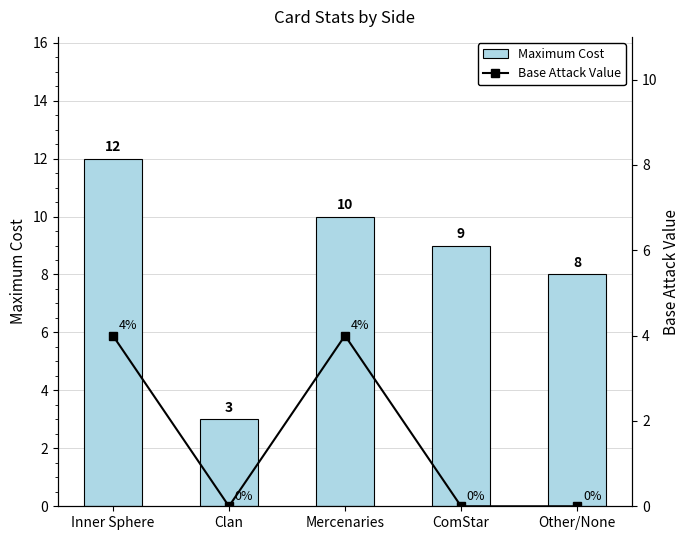

What is the average value of the Base Attack Value series?

2